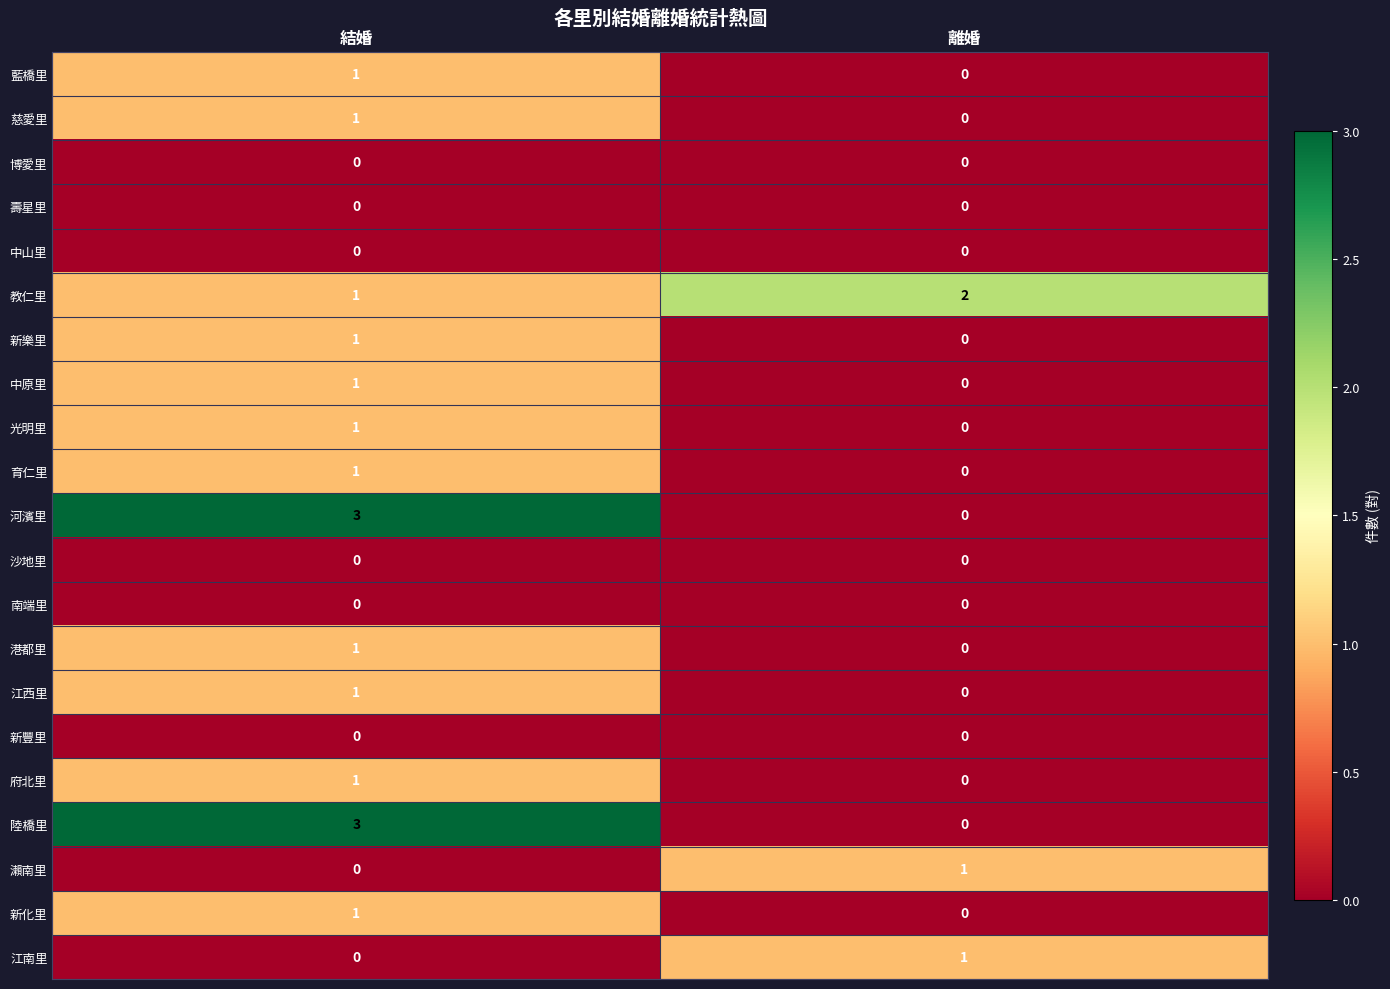

Is it true that 港都里 equals 0 at 離婚?

True